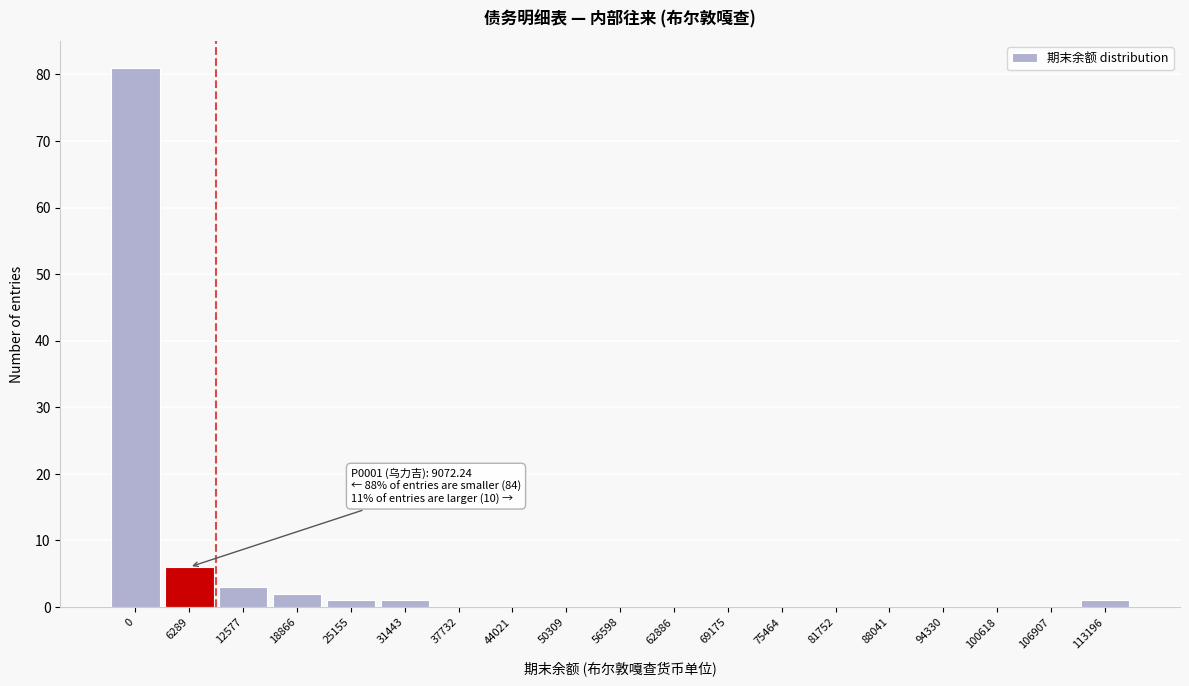

Reading left to right, list all the values displayed in this chart.

0=81	6289=6	12577=3	18866=2	25155=1	31443=1	37732=0	44021=0	50309=0	56598=0	62886=0	69175=0	75464=0	81752=0	88041=0	94330=0	100618=0	106907=0	113196=1